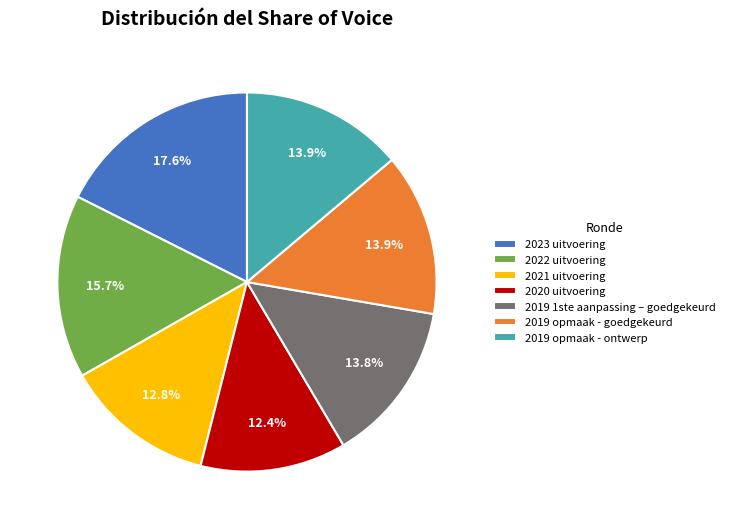

Approximately how many times larger is the value at 2021 uitvoering compared to 2019 opmaak - goedgekeurd?

0.9